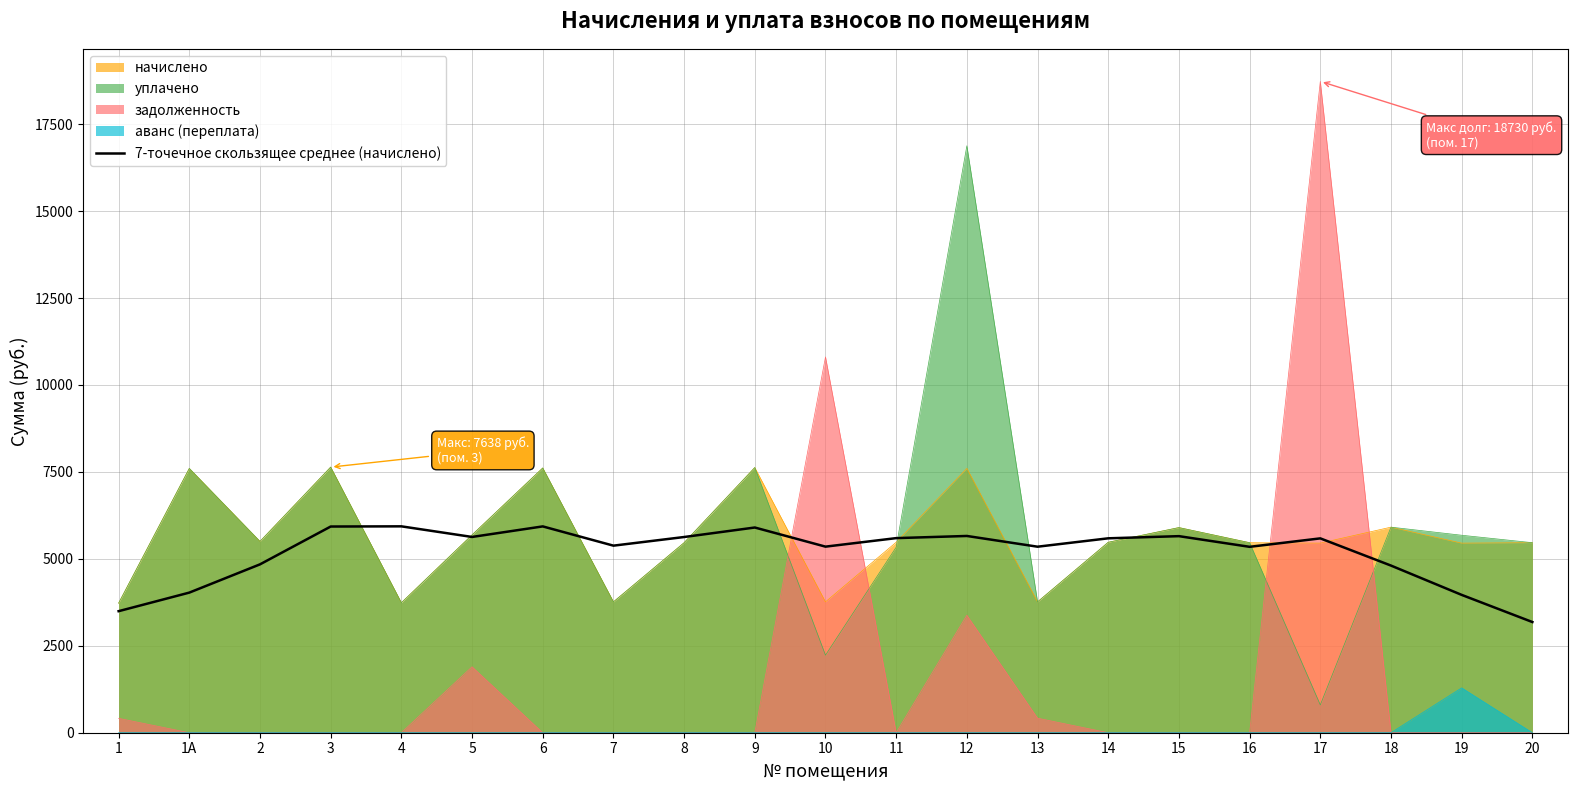

Where is the first local minimum?

5